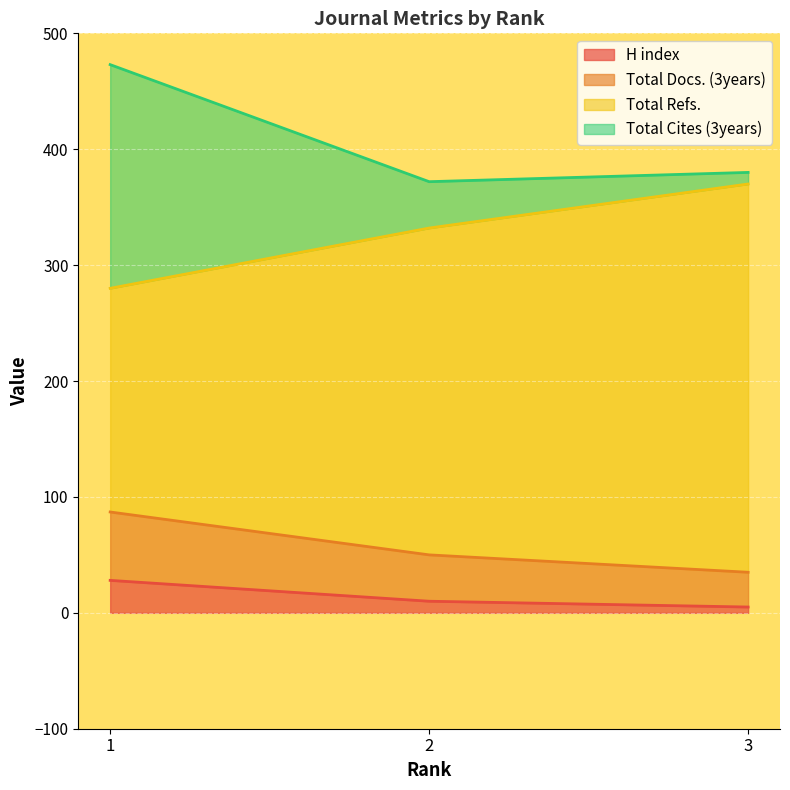

Does the chart display data point markers on the line(s)?

No